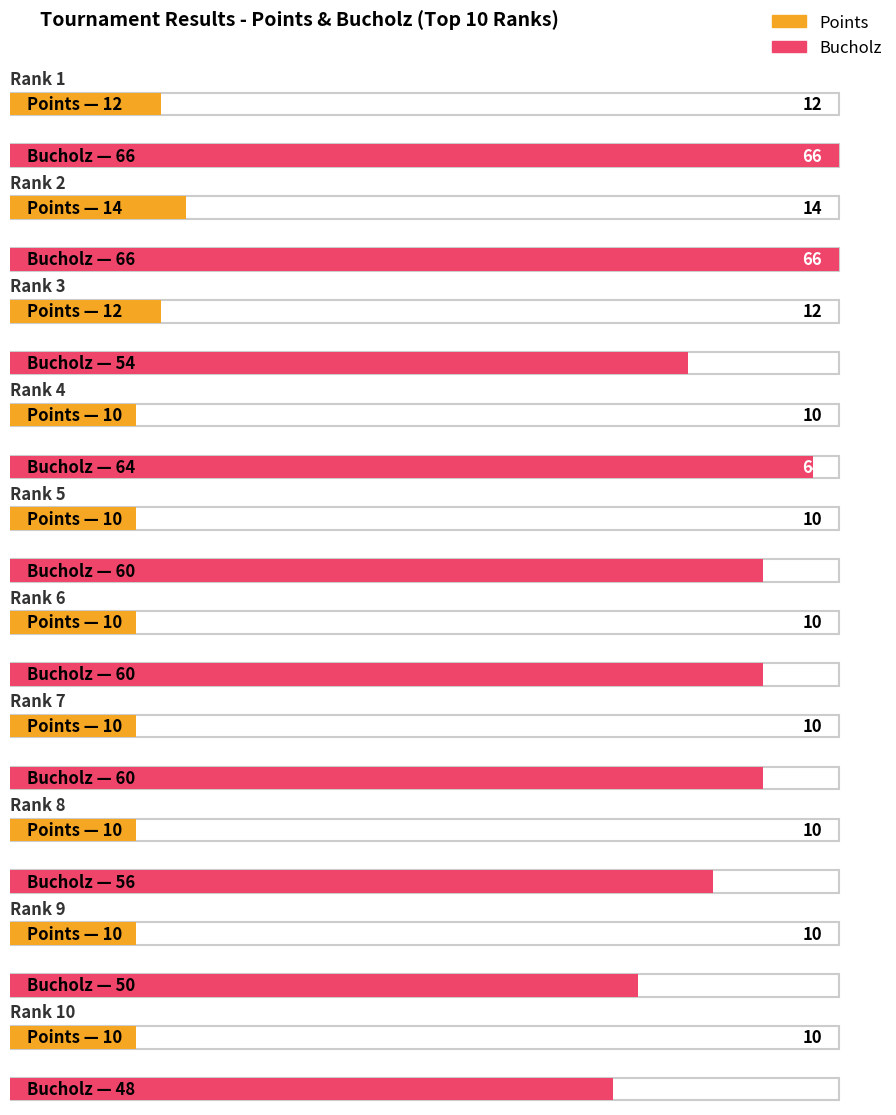

What is the greatest value displayed?

66